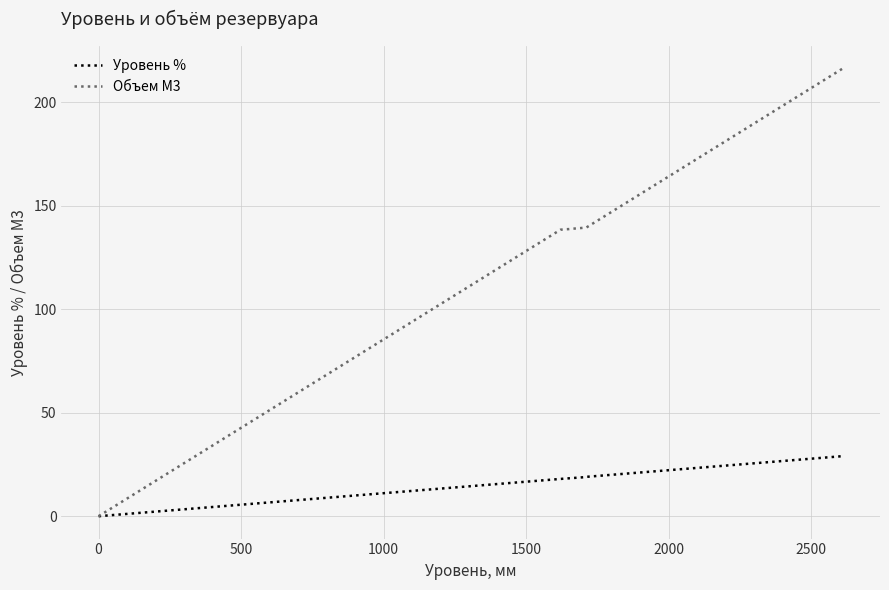

Rank the series by their average value, from highest to lowest.

Объем М3, Уровень %